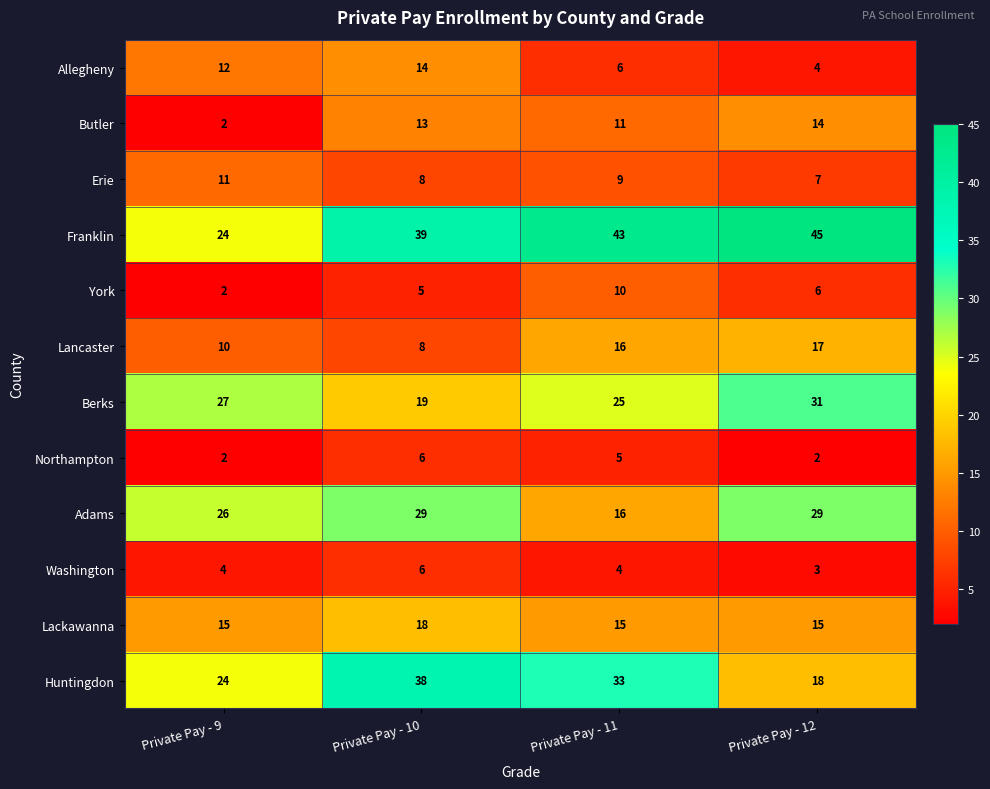

What is the average value of the Berks series?

26